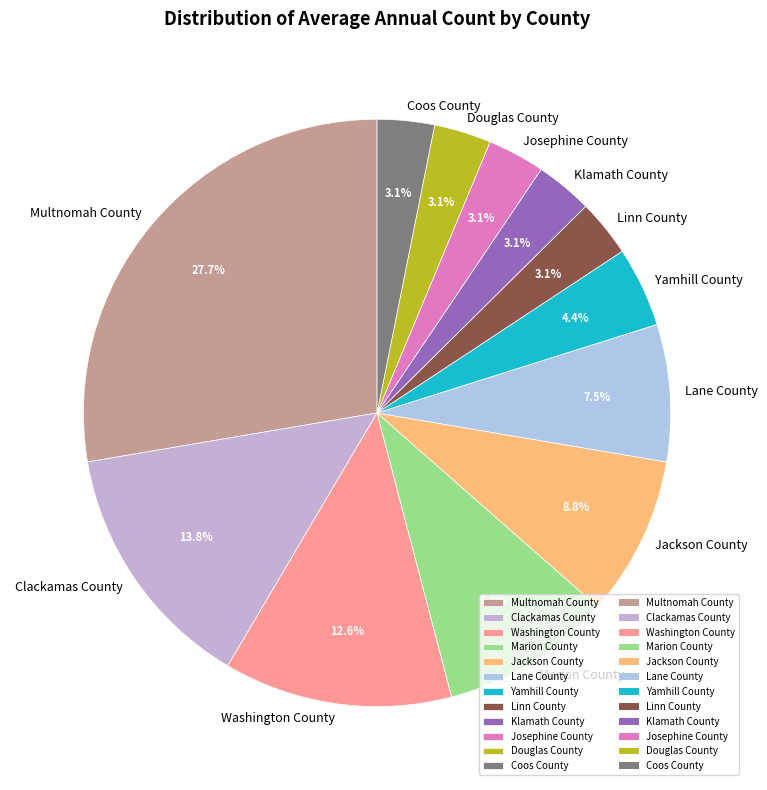

Do Josephine County and Linn County together represent more than half of the pie?

No